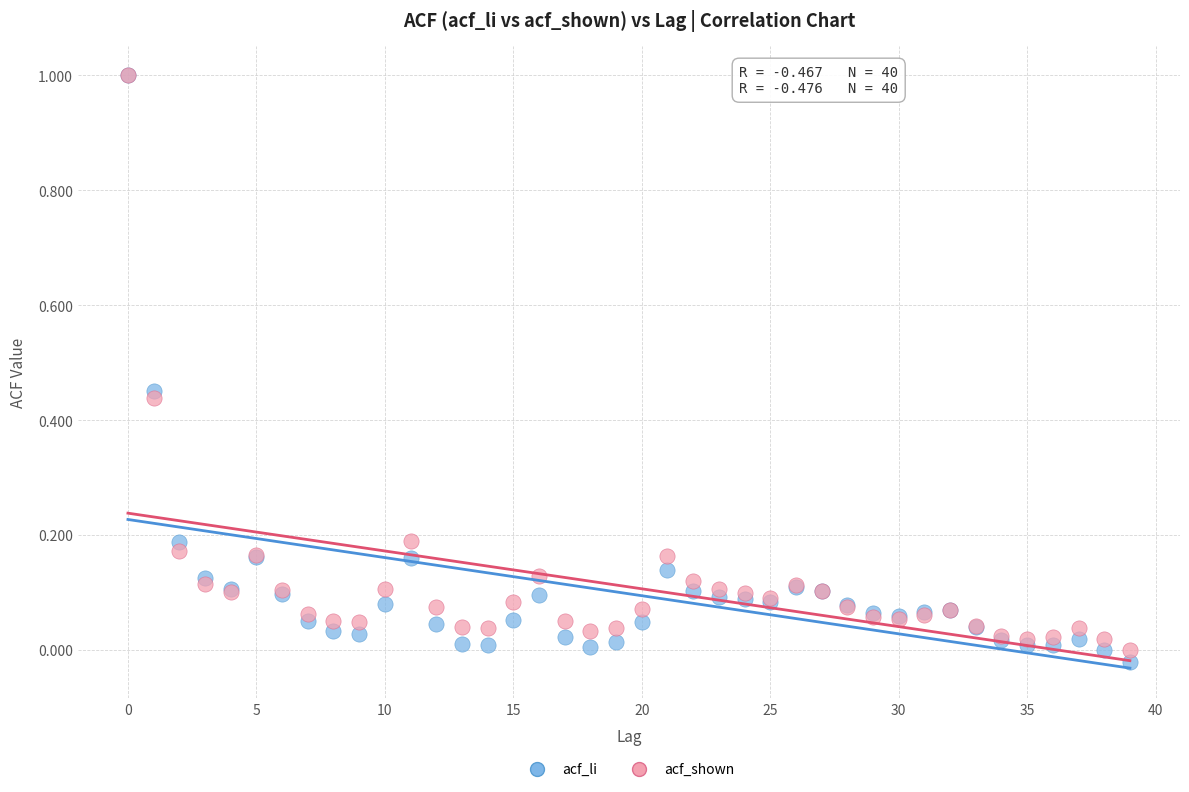

What are all the series names shown in the legend?

acf_li, acf_shown